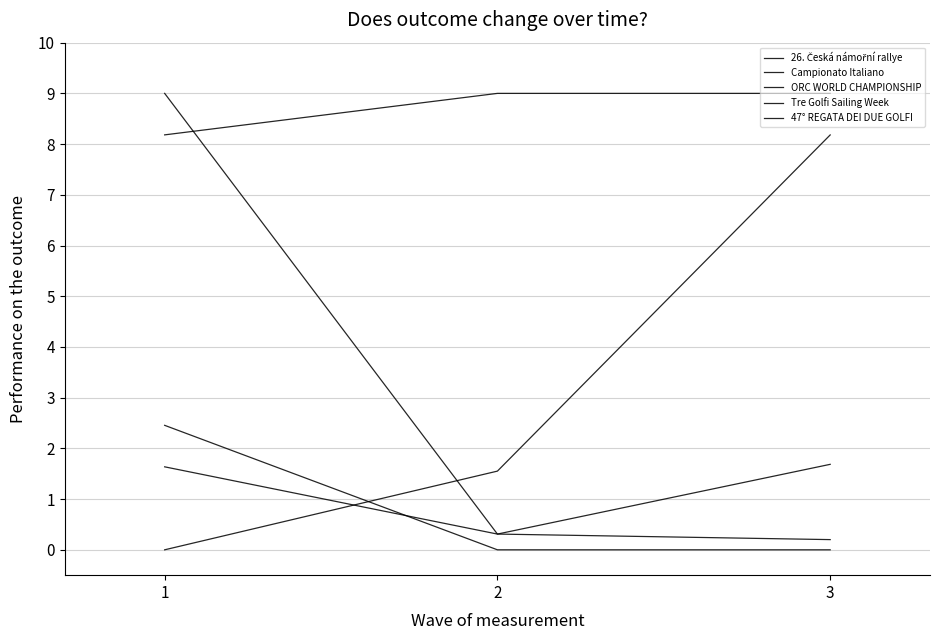

Is it true that Tre Golfi Sailing Week equals 4.0 at 1?

False